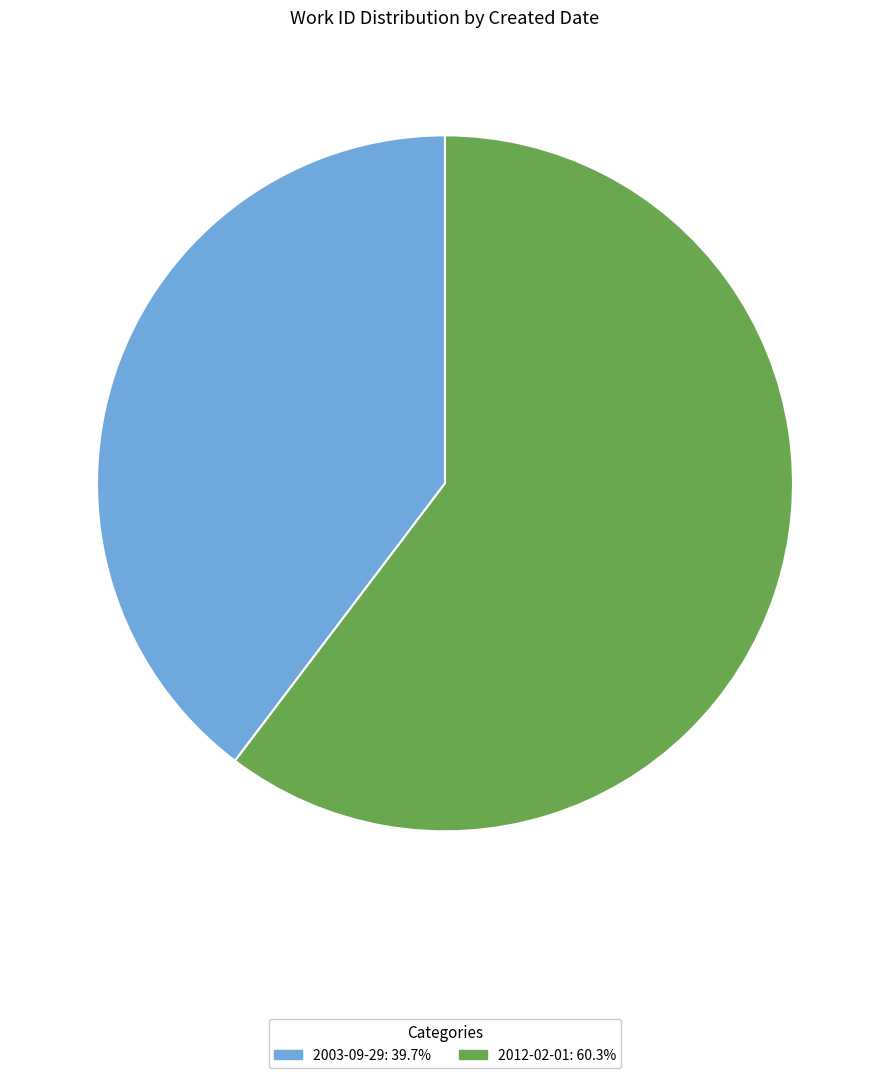

Do 2012-02-01: 60.3% and 2003-09-29: 39.7% together represent more than half of the pie?

Yes